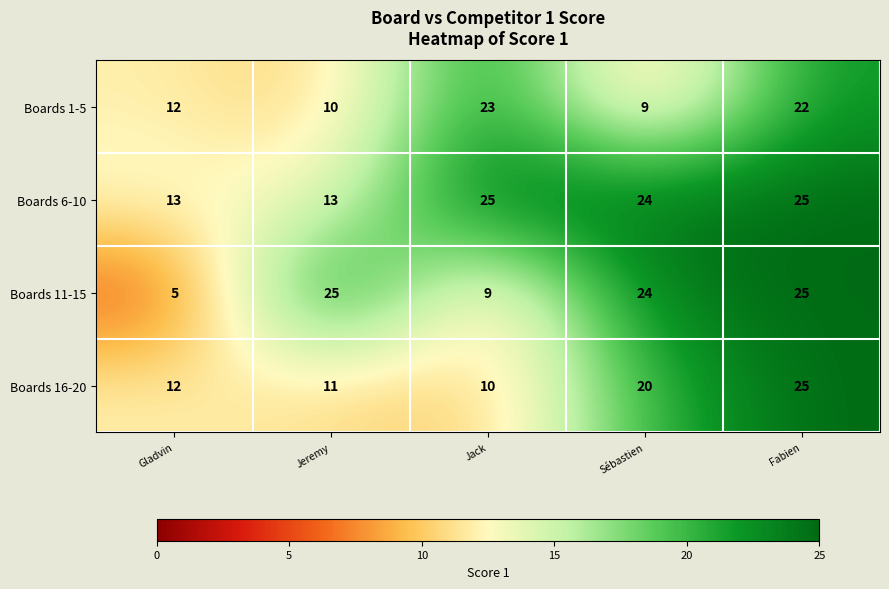

What is the smallest value displayed?

5